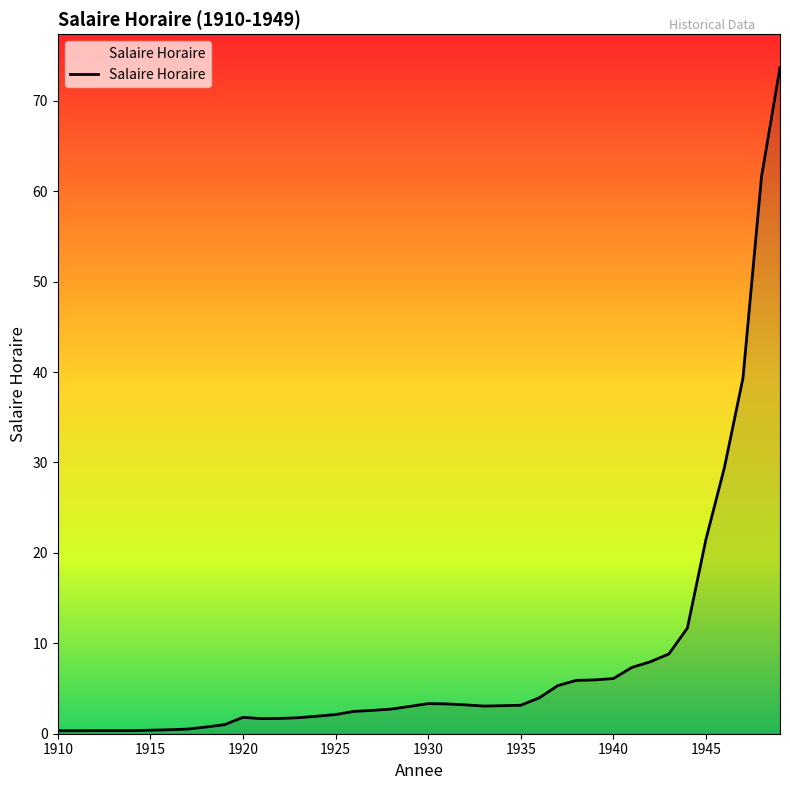

What is the maximum value shown in the chart?

73.7